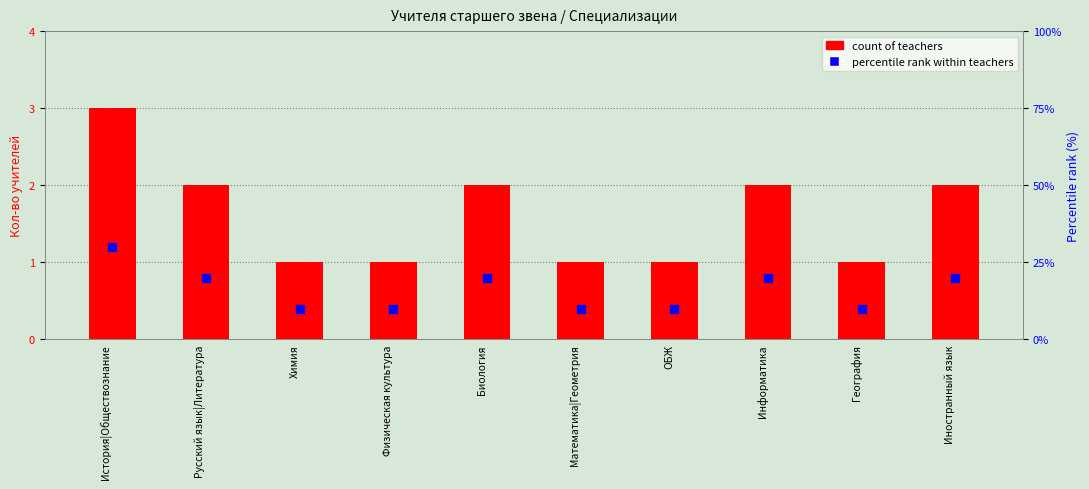

What is the total value across all series at ОБЖ?

11